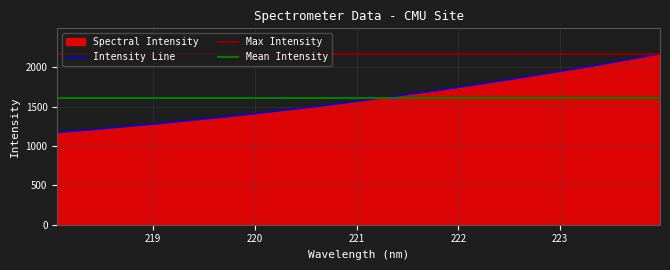

What is the change in value from 218.442 to 223.9802?

+957.3